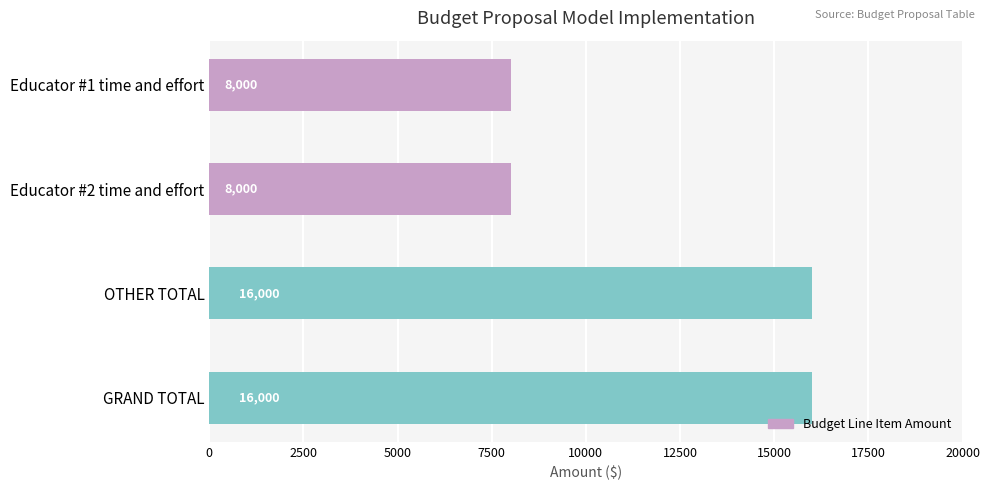

What is the difference between the maximum and minimum values?

8000